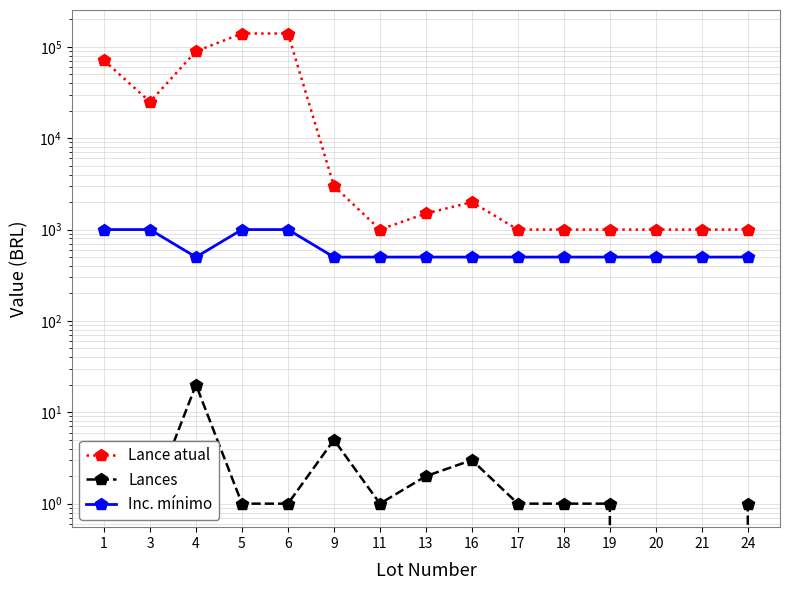

How many data points in Lances are above 1?

5